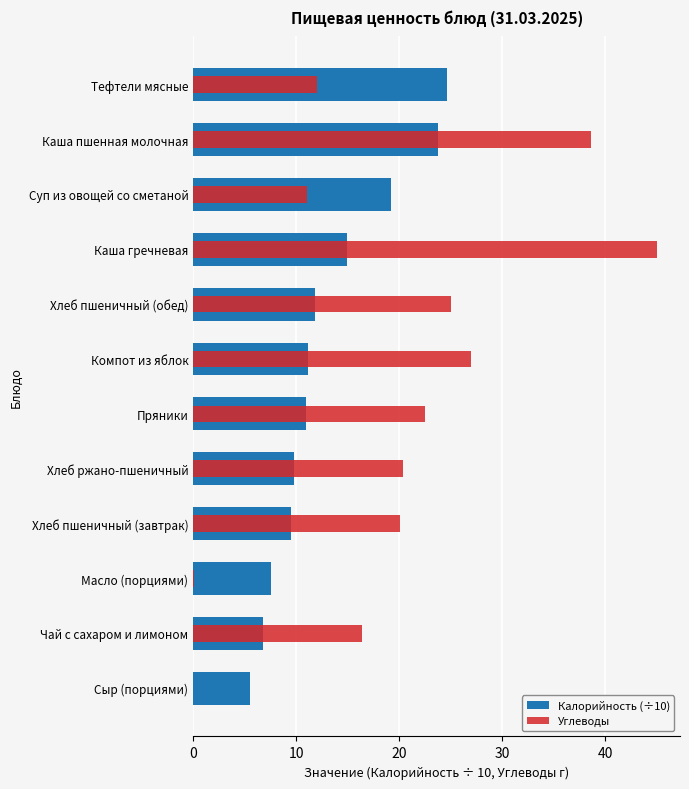

What is the difference between the maximum and minimum values in the Калорийность (÷10) series?

19.1